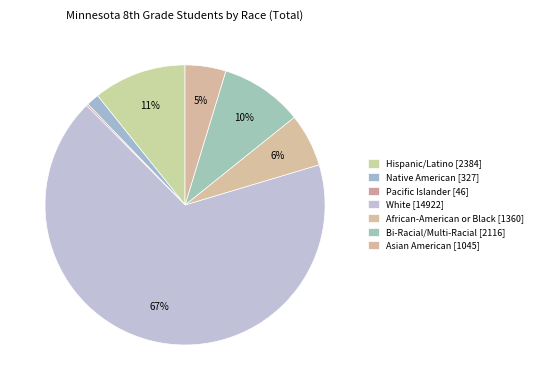

True or false: African-American or Black accounts for 1% of the total.

False